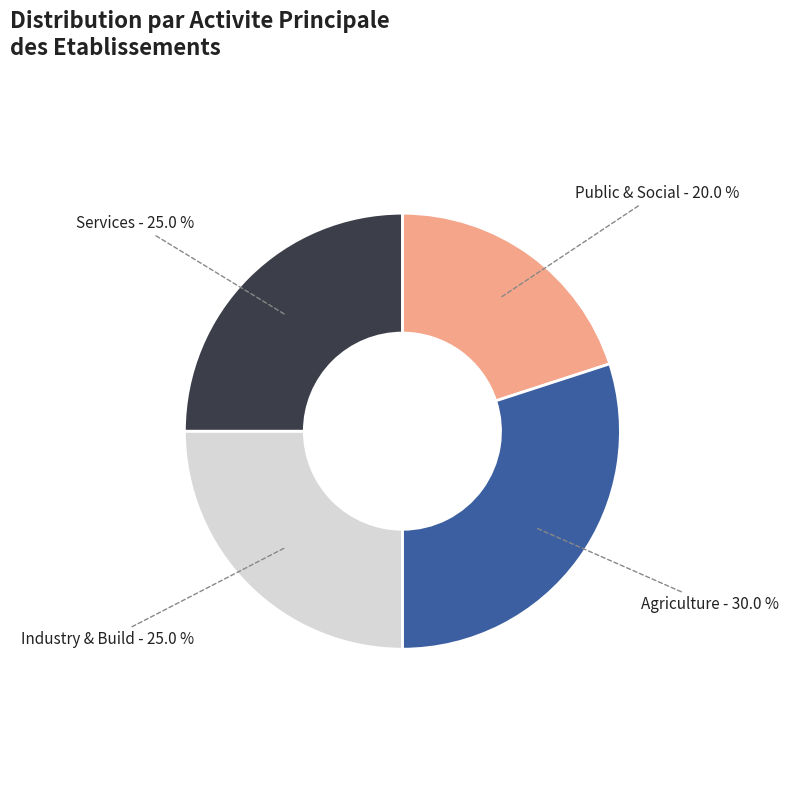

Between Services and Public & Social, which is larger?

Services